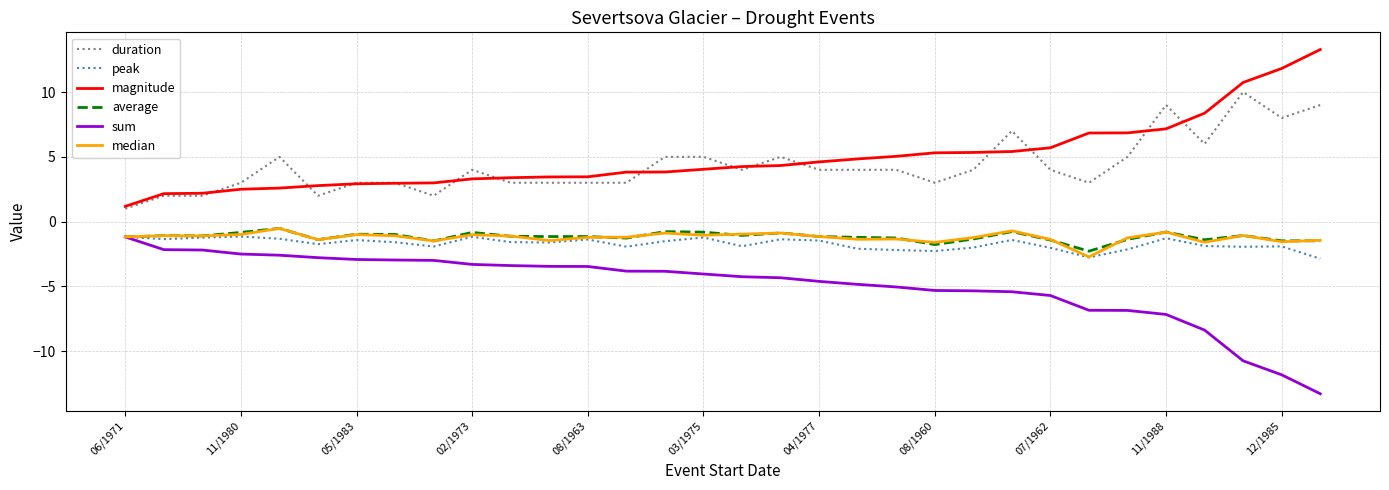

What is the minimum value shown in the chart?

-13.3